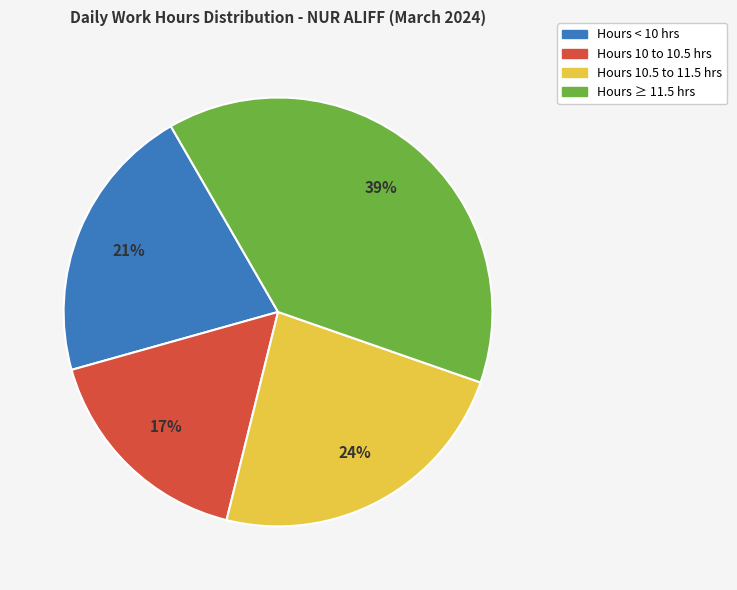

Does any single category account for the majority?

No